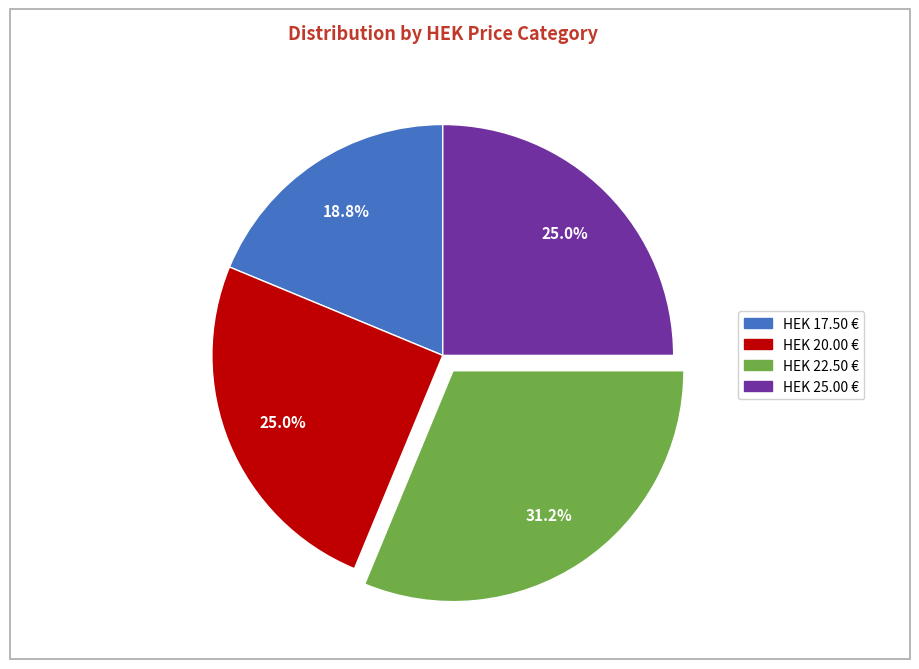

Is there any slice that represents more than half of the pie?

No